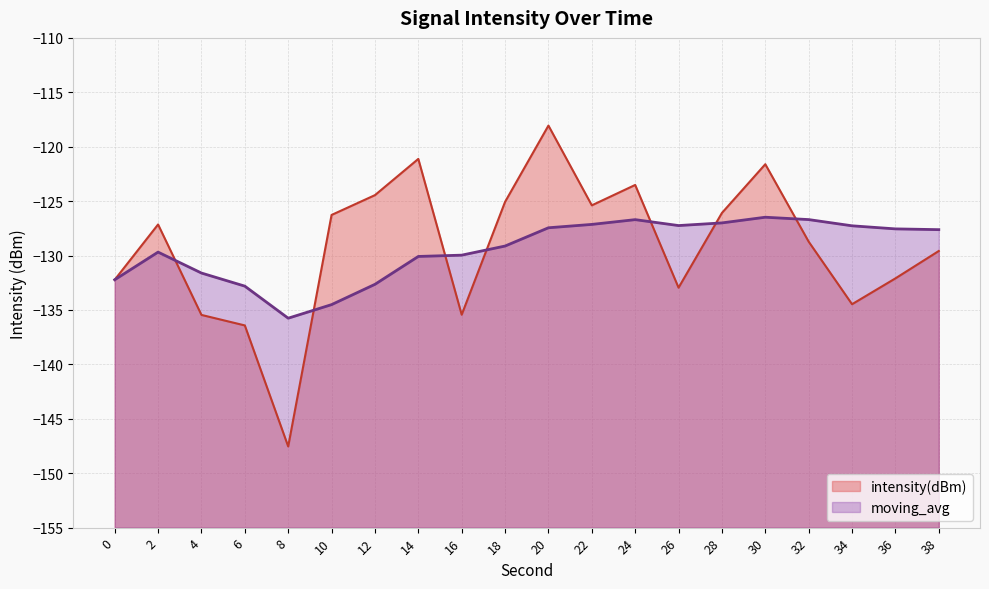

What is the minimum value for intensity(dBm)?

-147.5